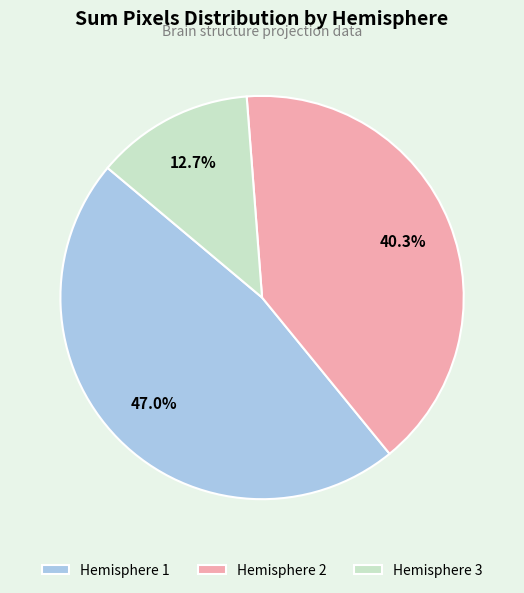

Does any single category account for the majority?

No